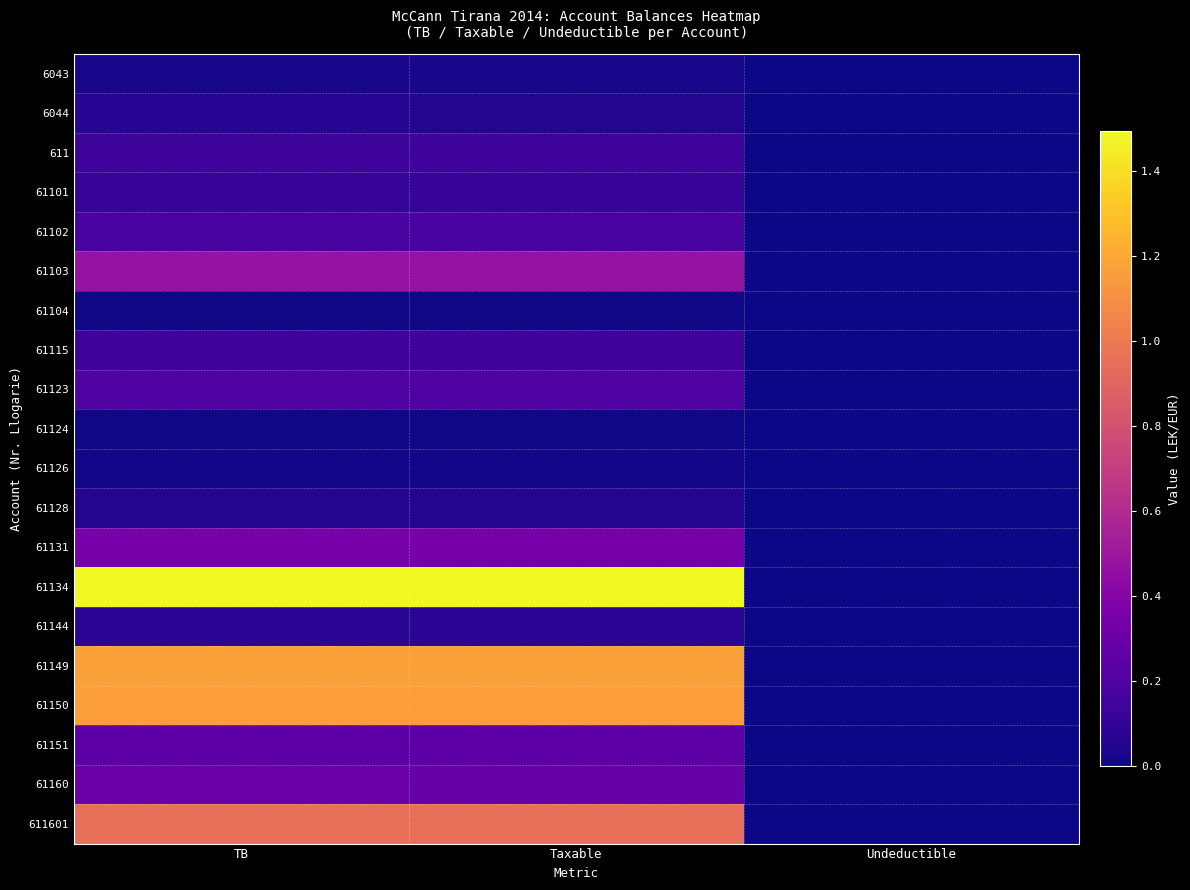

At which category is the sum across all series the highest?

TB